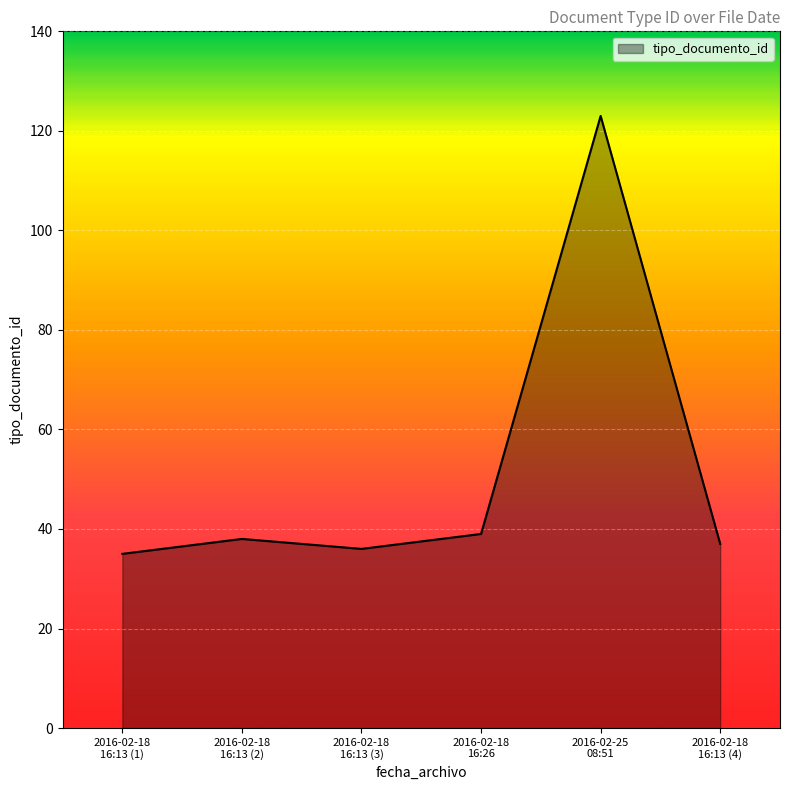

True or false: the data has more than 0 interior local peaks.

True